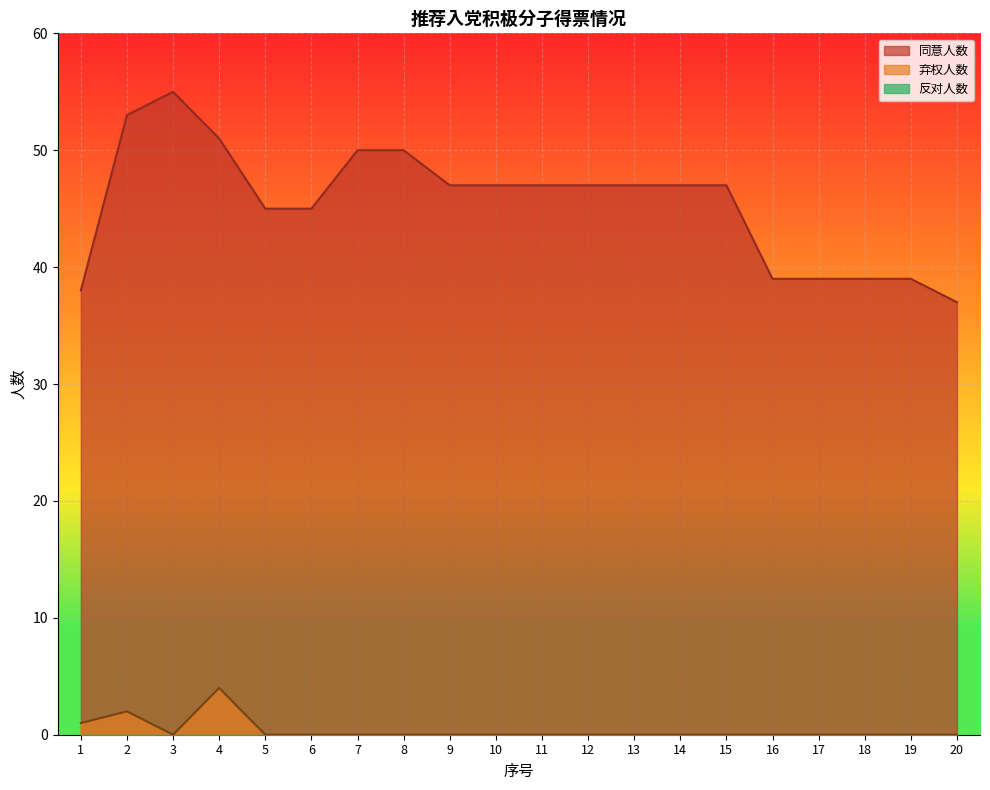

What is the highest value of the 同意人数 series?

55